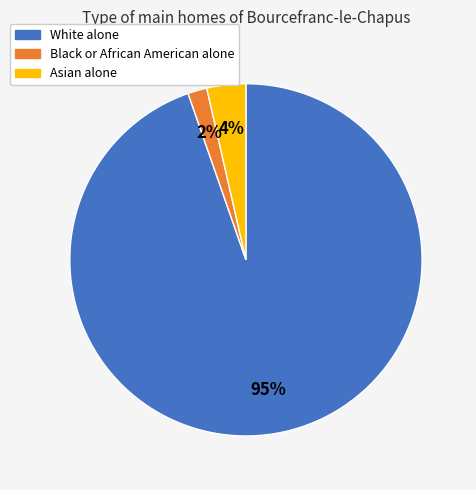

Combined, do Asian alone and Black or African American alone account for over 50%?

No